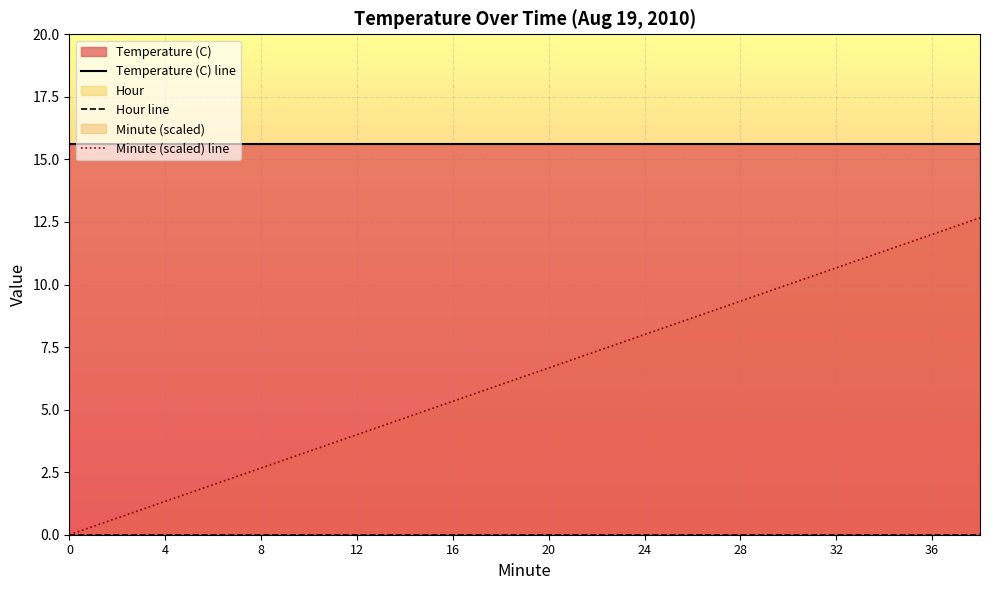

True or false: Minute (scaled) line has a value of 10.7 at 32.

True